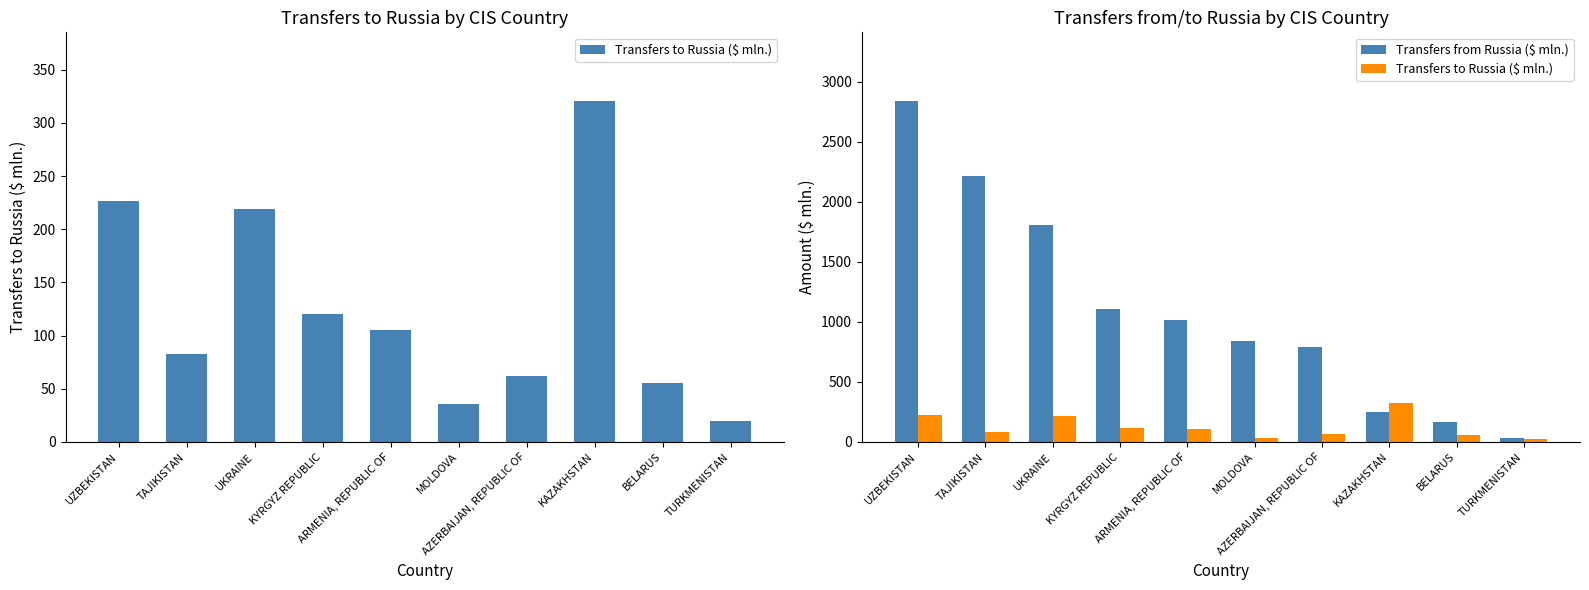

What is the total value across all series at KYRGYZ REPUBLIC?

1226